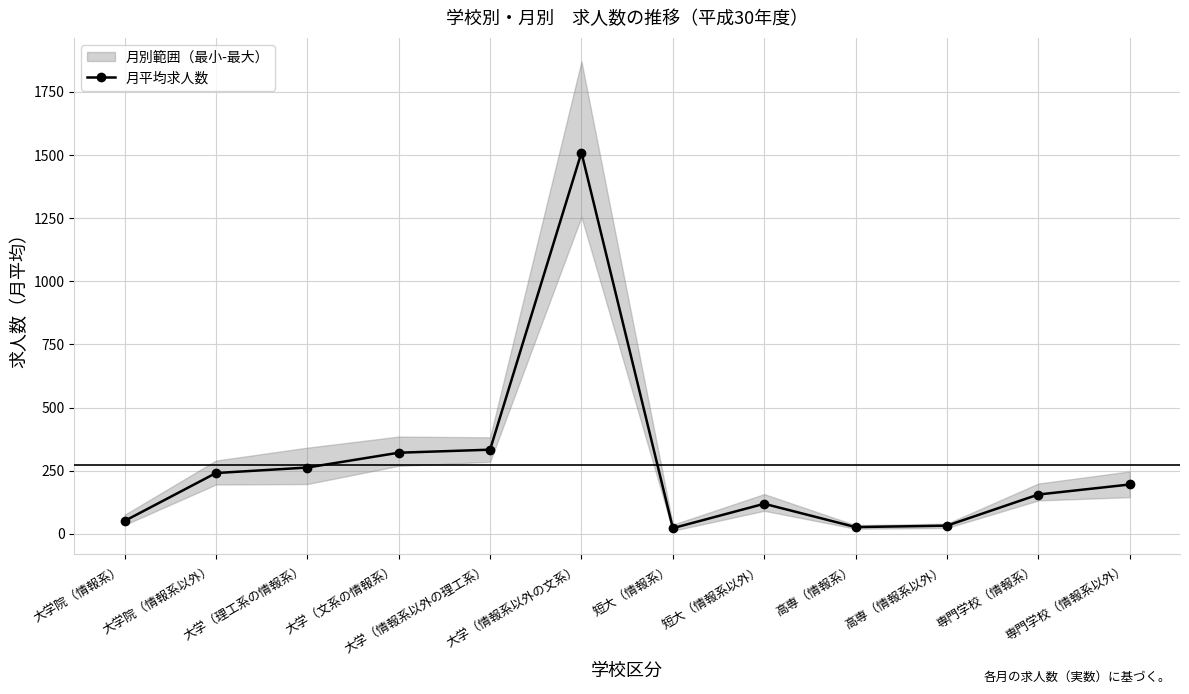

How many interior local peaks (higher than both neighbors) does the data have?

2